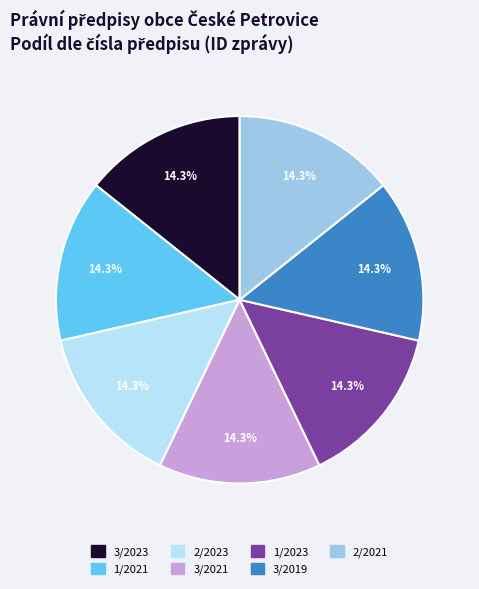

What percentage do 3/2021 and 2/2023 together represent?

28.6%